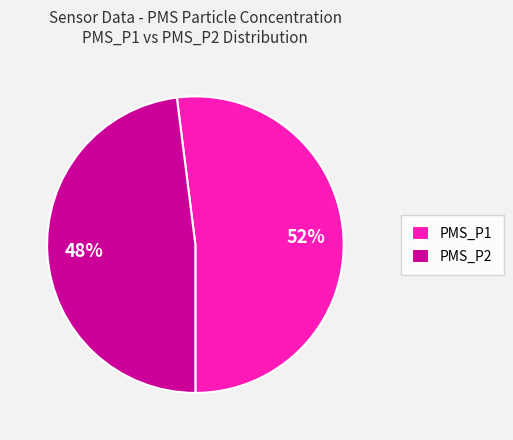

What percentage is the PMS_P1 slice, to the nearest percent?

52%